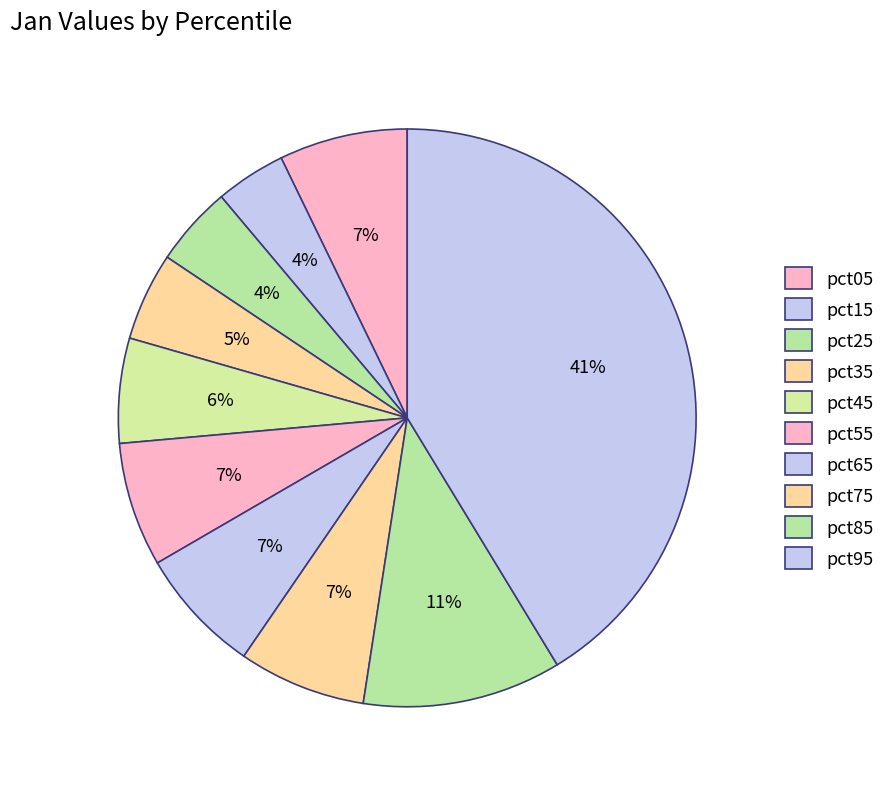

Count the number of slices in the pie.

10